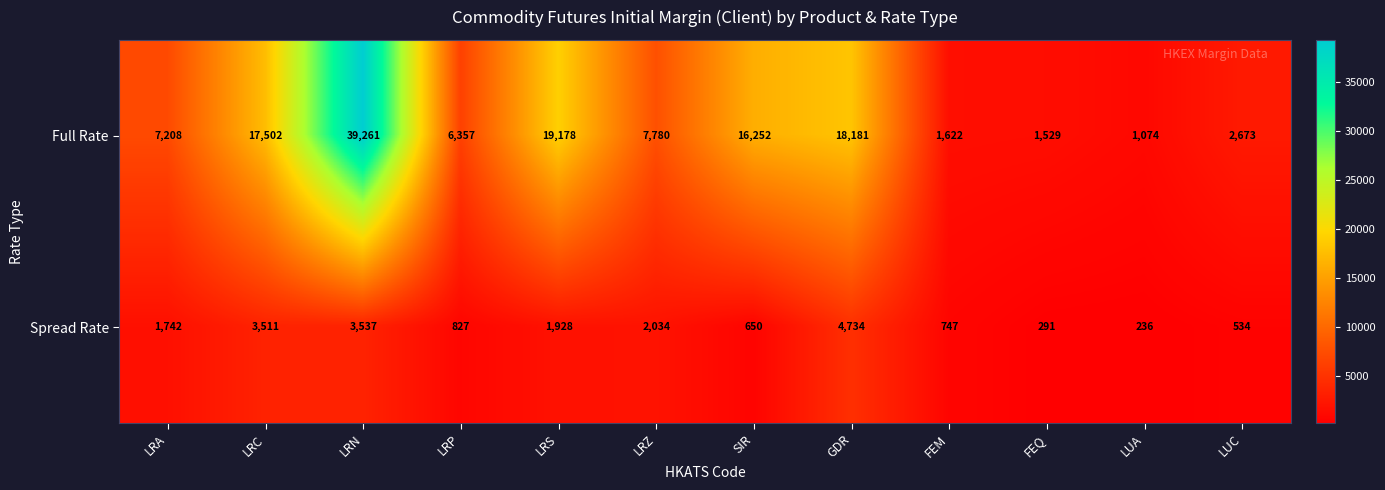

What is the difference between the maximum and second lowest values in the Spread Rate series?

4443